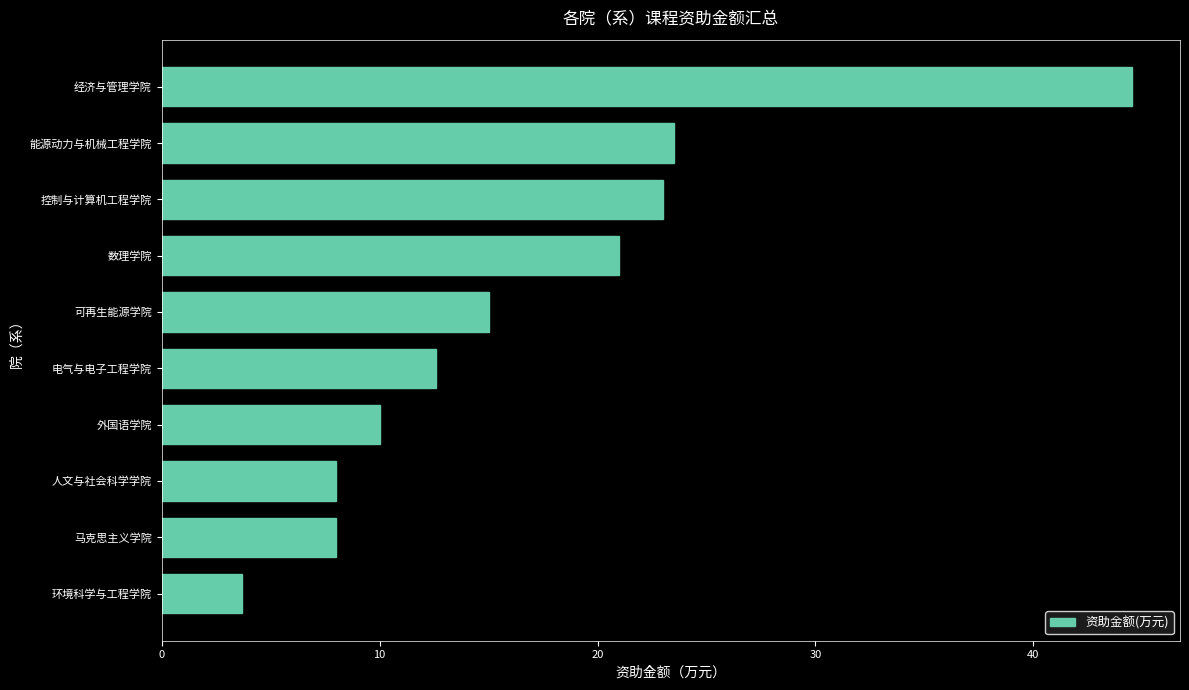

How many values are below 15?

5